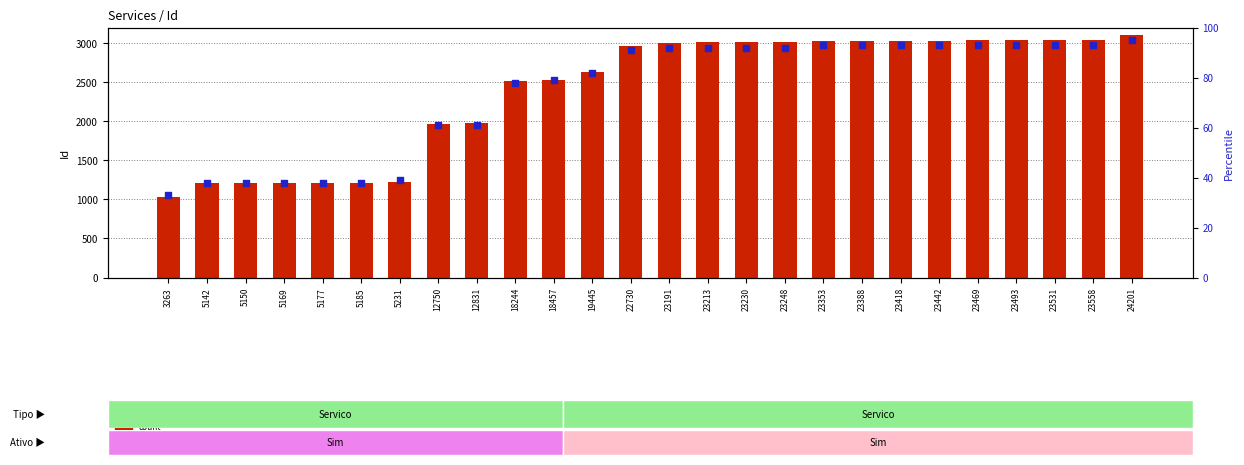

What is the total value across all series at 5142?

1250